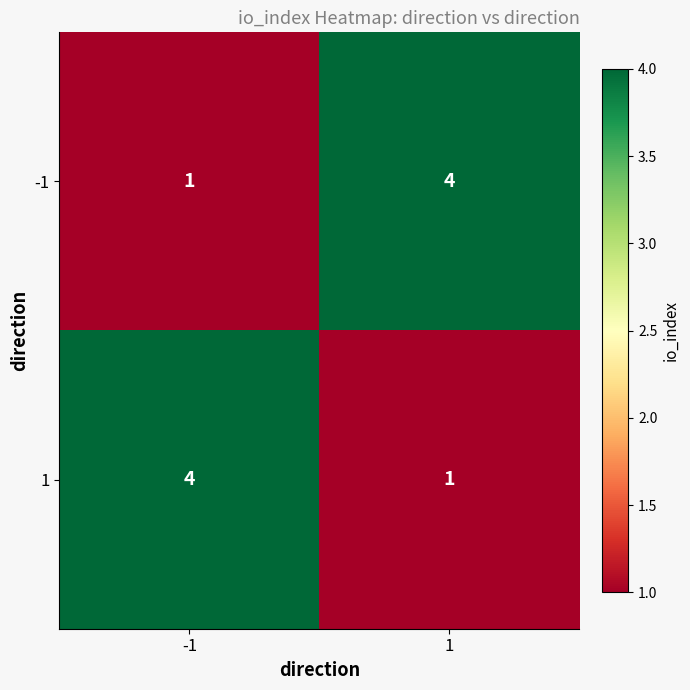

True or false: 1 has a value of 1 at 1.

True